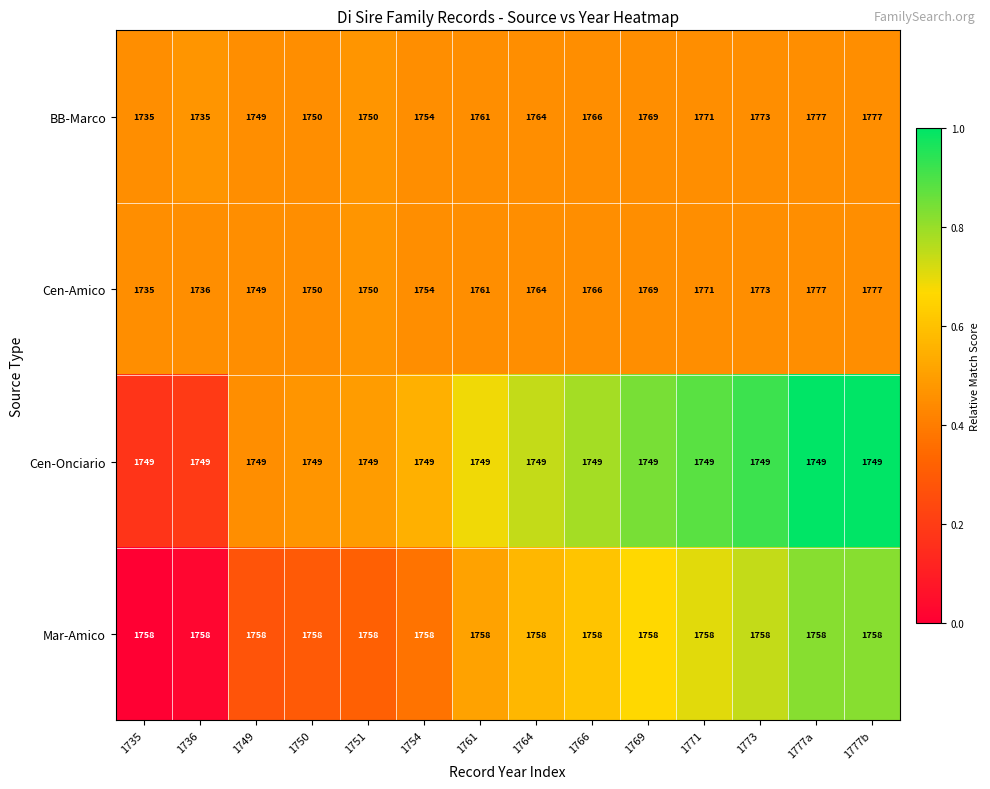

What is the sum of the Cen-Amico values at 1735 and 1736?

3471